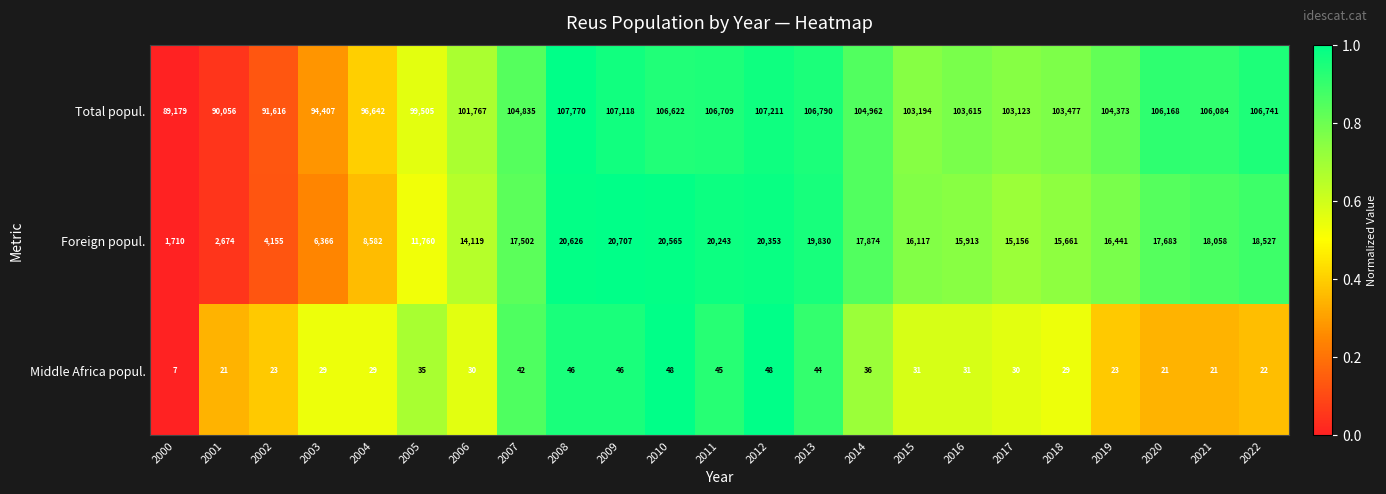

Which series has the widest spread of values?

Foreign popul.